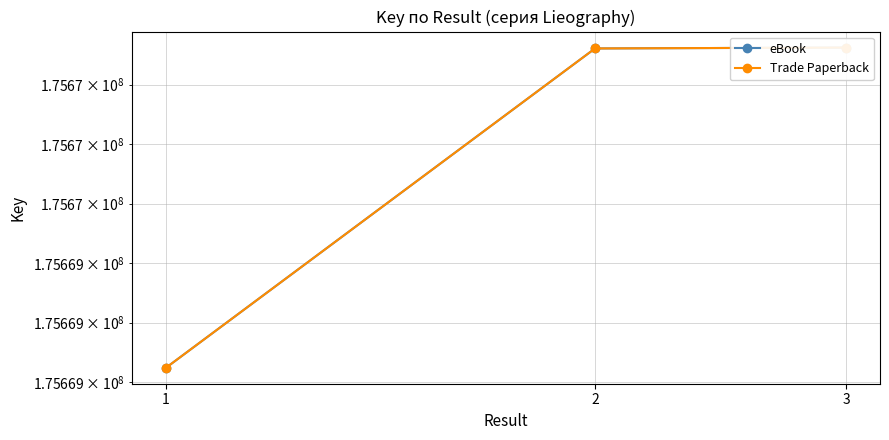

What is the value of the Trade Paperback point at the 2nd from the left?

175670122